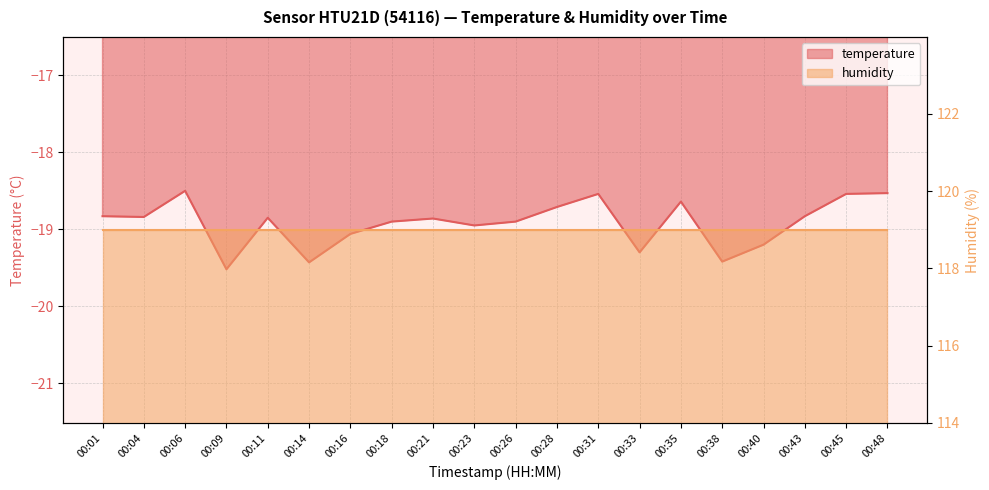

How many interior local valleys (lower than both neighbors) does the data have?

6